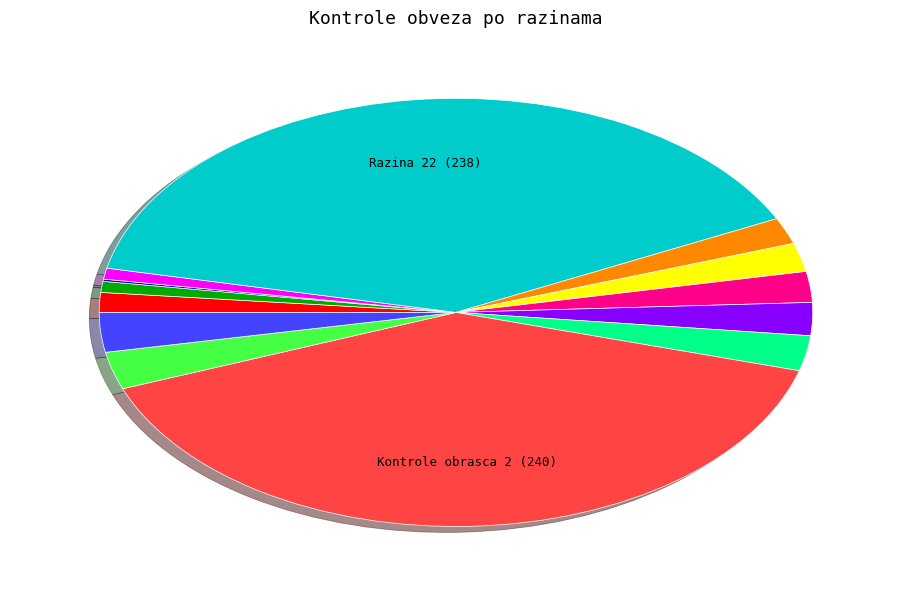

Does any single category account for the majority?

No